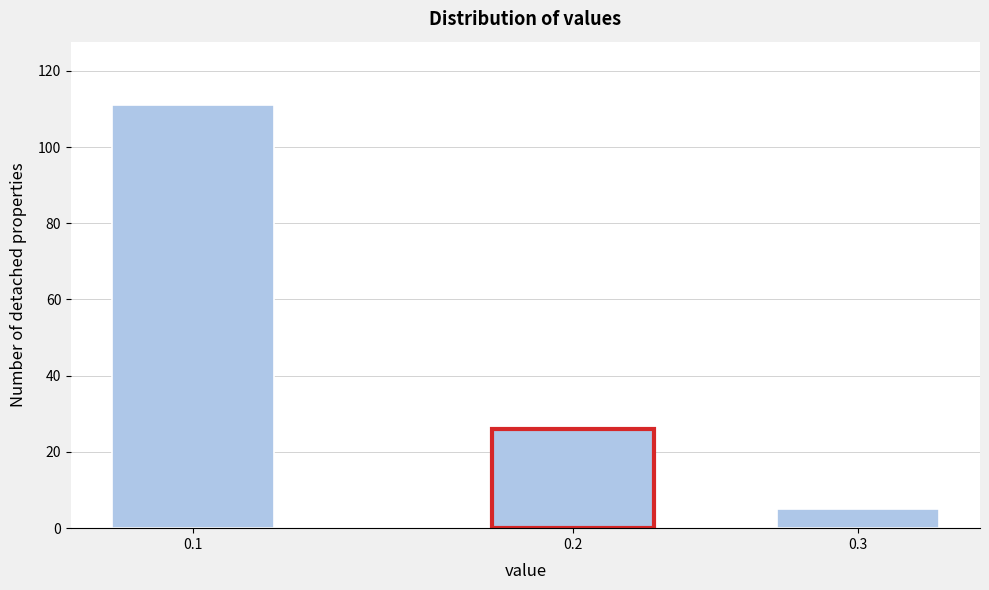

Reading right to left, transcribe all the data shown in this chart.

5	26	111